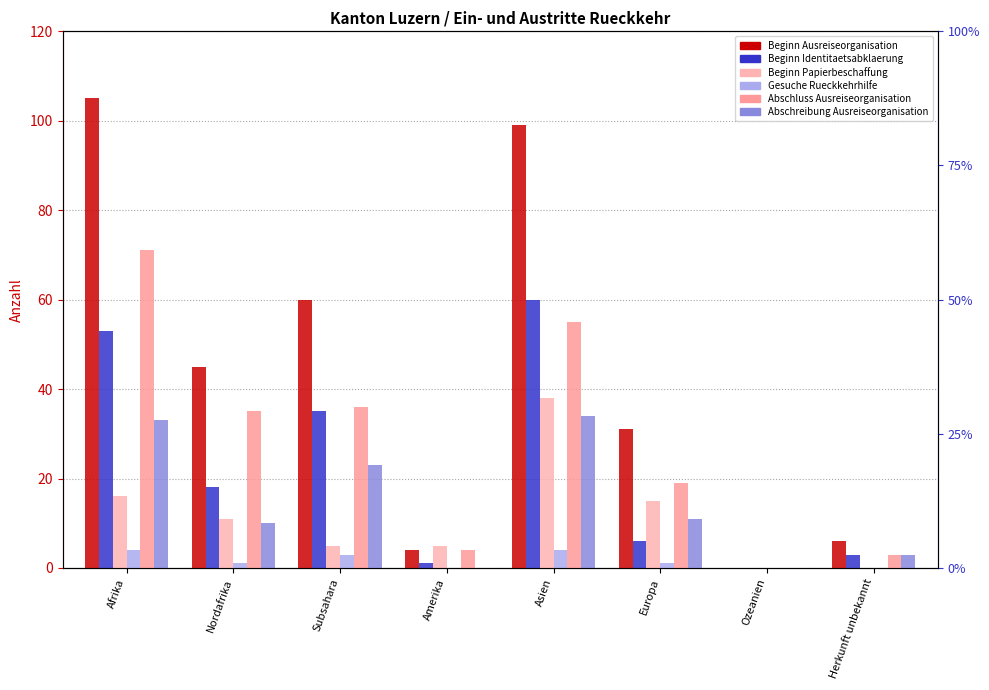

Which has a higher value, Europa or Nordafrika?

Nordafrika